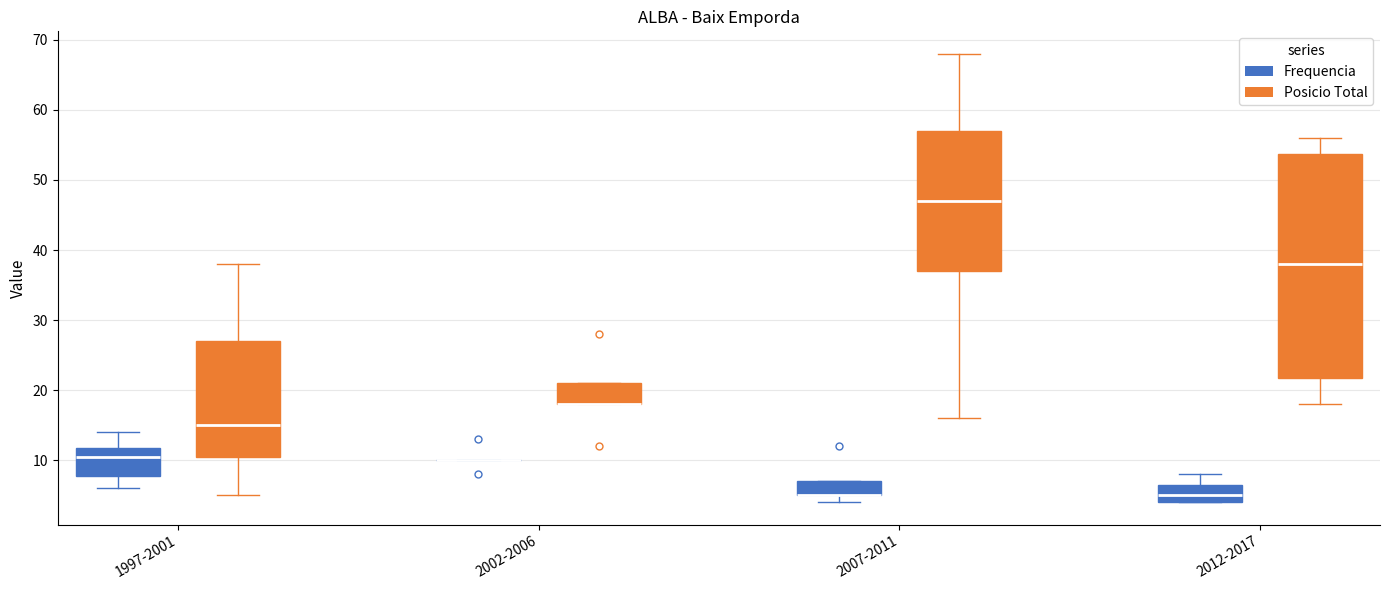

Reading left to right, read every box against the y-axis: the position of its median line, the range the box covers, and the ends of its whiskers. The values are not printed on the chart, so give them approximately, as read against the axis.

1997-2001 (Frequencia): median 11, box 8 to 12, whiskers 6 to 14
1997-2001 (Posicio Total): median 15, box 11 to 27, whiskers 5 to 38
2002-2006 (Frequencia): box collapsed to a line at 10, whiskers 10 to 10
2002-2006 (Posicio Total): median 18 (drawn on the box's lower edge), box 18 to 21, whiskers 18 to 21
2007-2011 (Frequencia): median 5 (drawn on the box's lower edge), box 5 to 7, whiskers 4 to 7
2007-2011 (Posicio Total): median 47, box 37 to 57, whiskers 16 to 68
2012-2017 (Frequencia): median 5, box 4 to 7, whiskers 4 to 8
2012-2017 (Posicio Total): median 38, box 22 to 54, whiskers 18 to 56